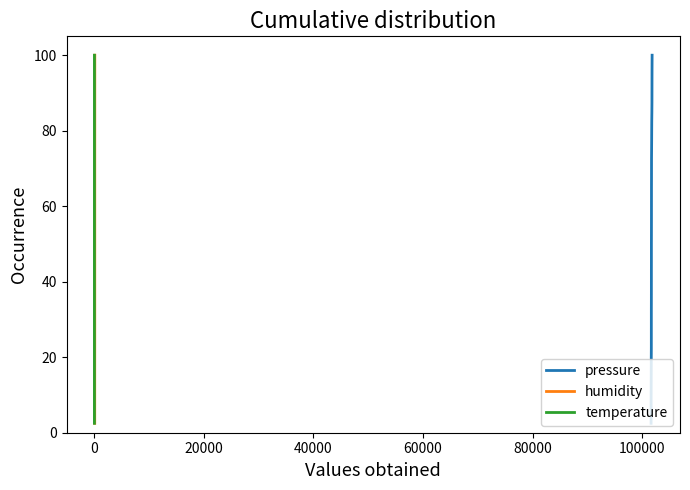

What is the highest value of the pressure series?

100.0